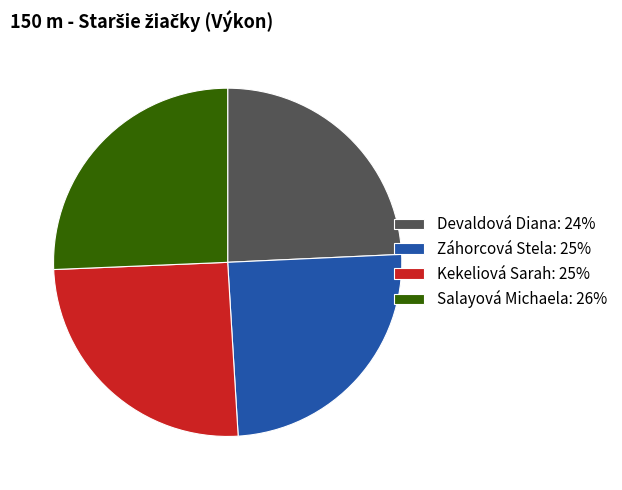

How many segments does this pie chart have?

4